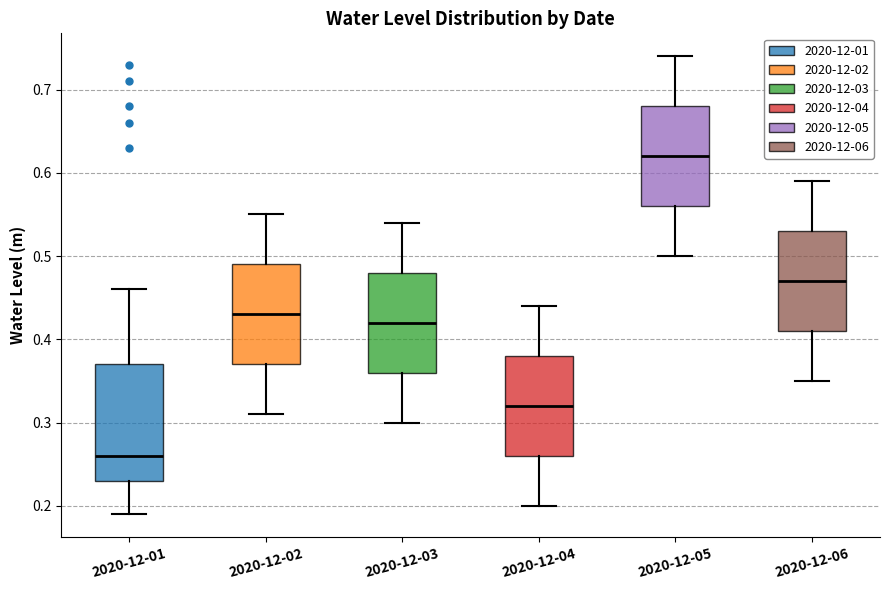

Reading left to right, transcribe this box plot: for each box, give where its median line is, the range the box spans, and where its two whiskers end, as read against the y-axis. The values are not printed on the chart, so give them approximately, as read against the axis.

2020-12-01: median 0.26, box 0.23 to 0.37, whiskers 0.19 to 0.46
2020-12-02: median 0.43, box 0.37 to 0.49, whiskers 0.31 to 0.55
2020-12-03: median 0.42, box 0.36 to 0.48, whiskers 0.30 to 0.54
2020-12-04: median 0.32, box 0.26 to 0.38, whiskers 0.20 to 0.44
2020-12-05: median 0.62, box 0.56 to 0.68, whiskers 0.50 to 0.74
2020-12-06: median 0.47, box 0.41 to 0.53, whiskers 0.35 to 0.59